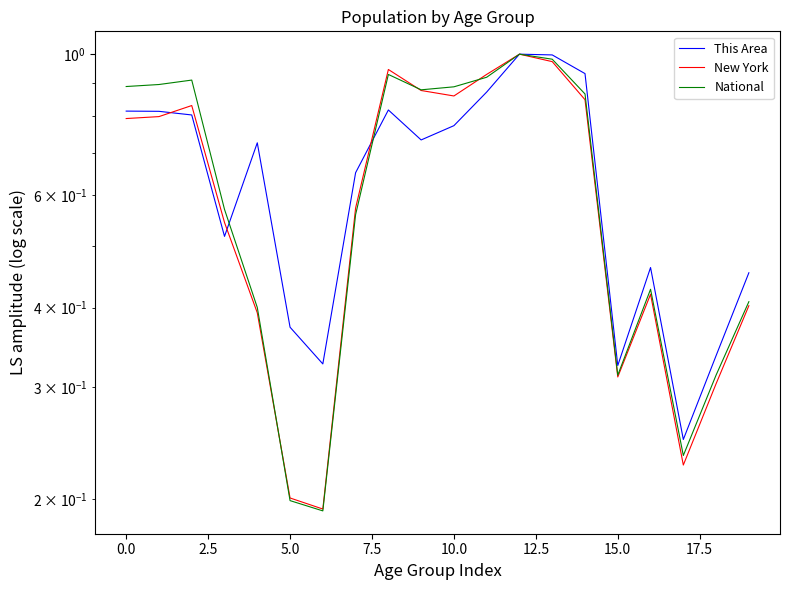

Is it true that National equals 0.2 at 20.0?

False